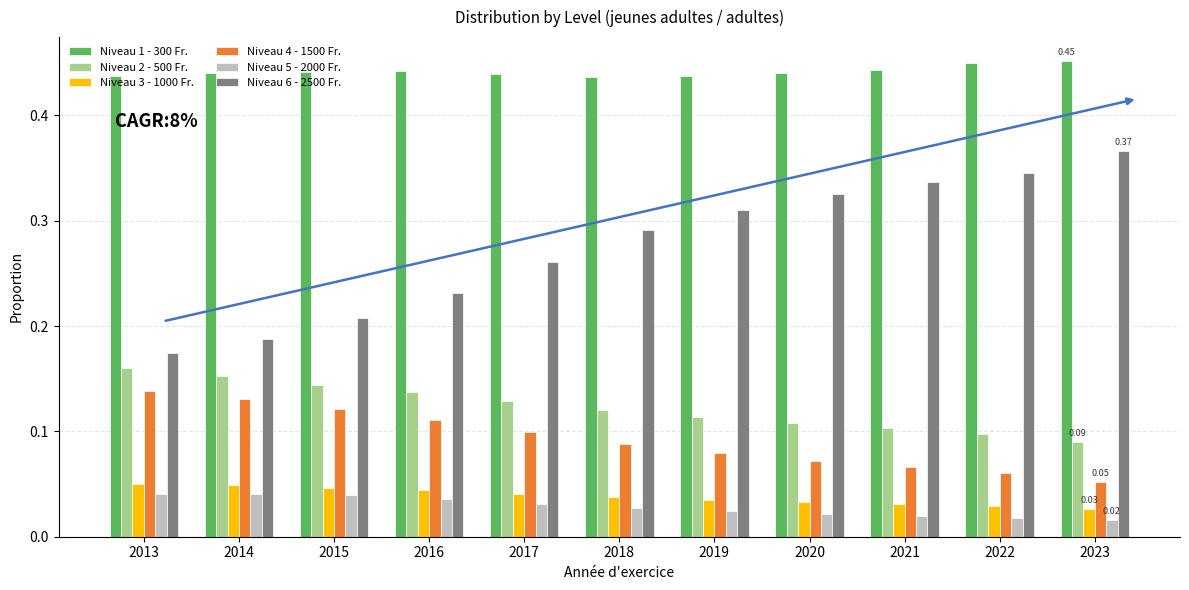

What is the sum of all Niveau 1 - 300 Fr. values?

4.9